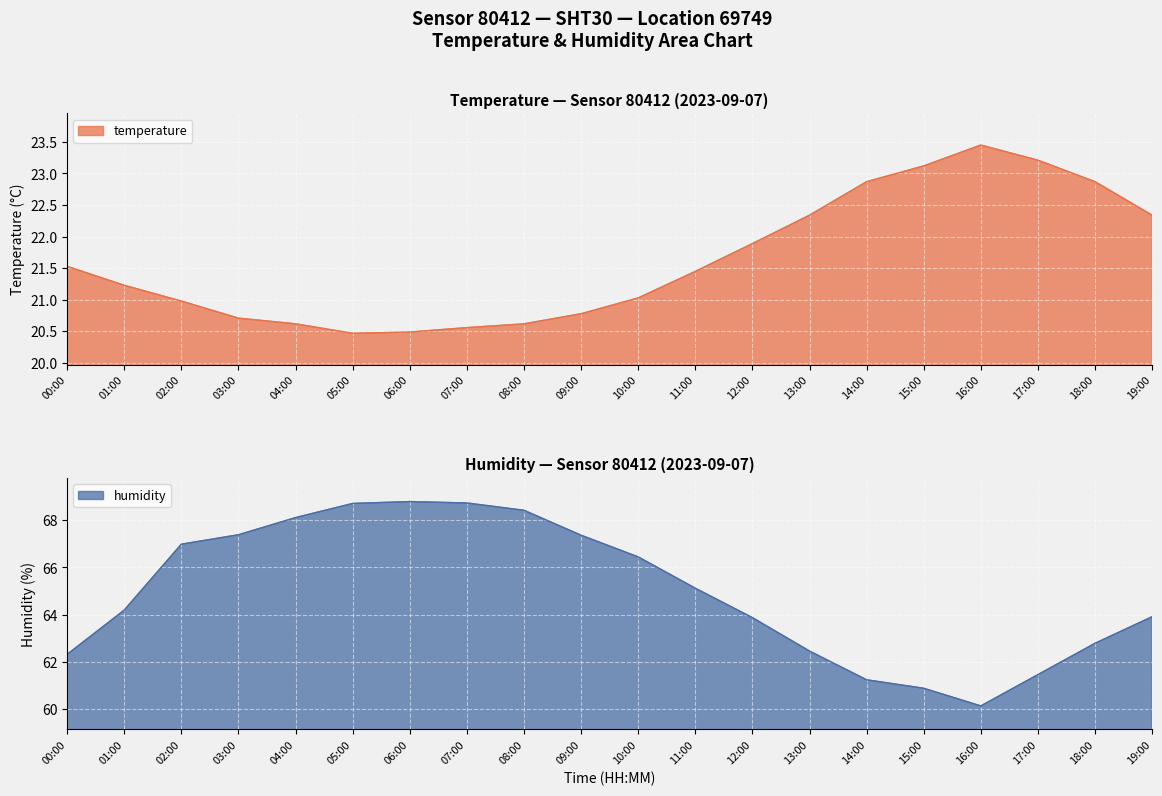

What is the sum of the temperature values at 18:00 and 19:00?

45.2